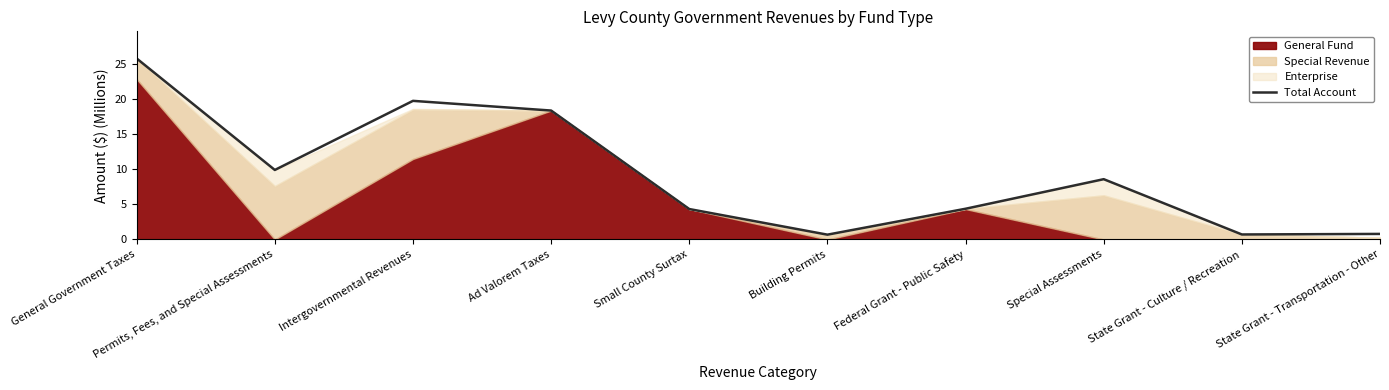

Where is the first local maximum?

Intergovernmental Revenues